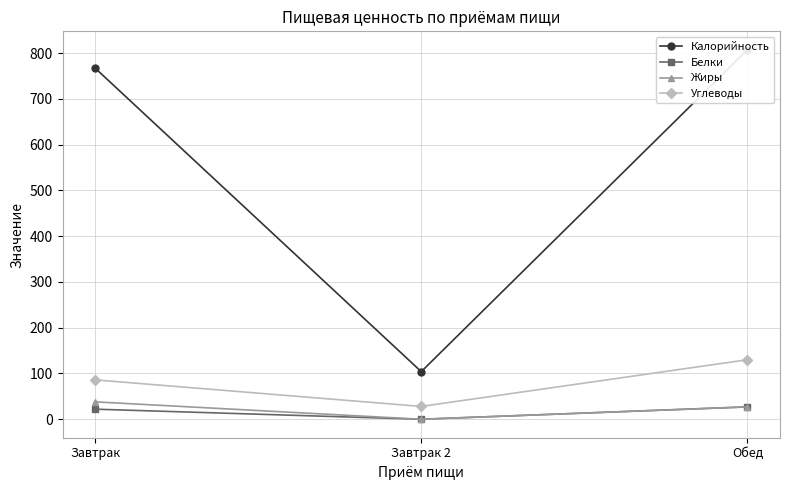

What is the total value across all series at Завтрак 2?

132